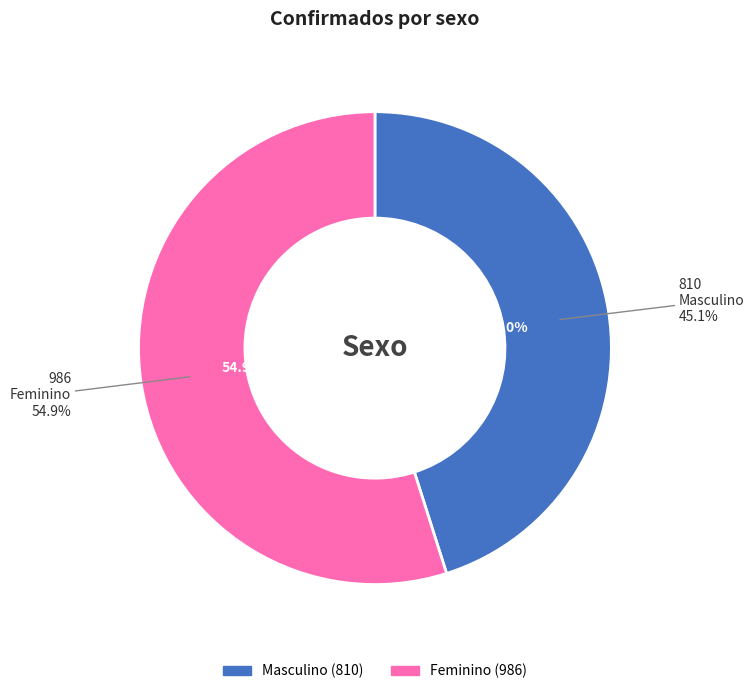

What percentage is the Feminino slice, to the nearest percent?

55%